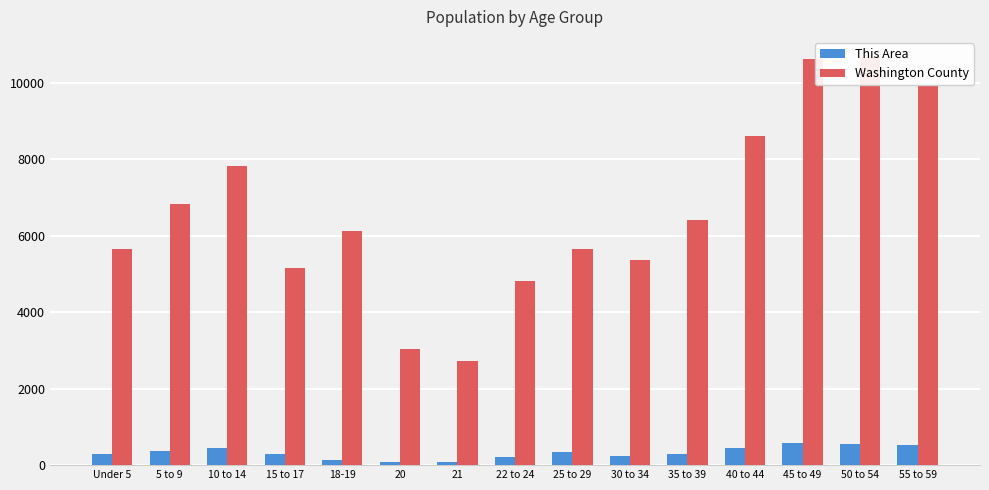

What is the value of the This Area bar at the 6th from the left?

75